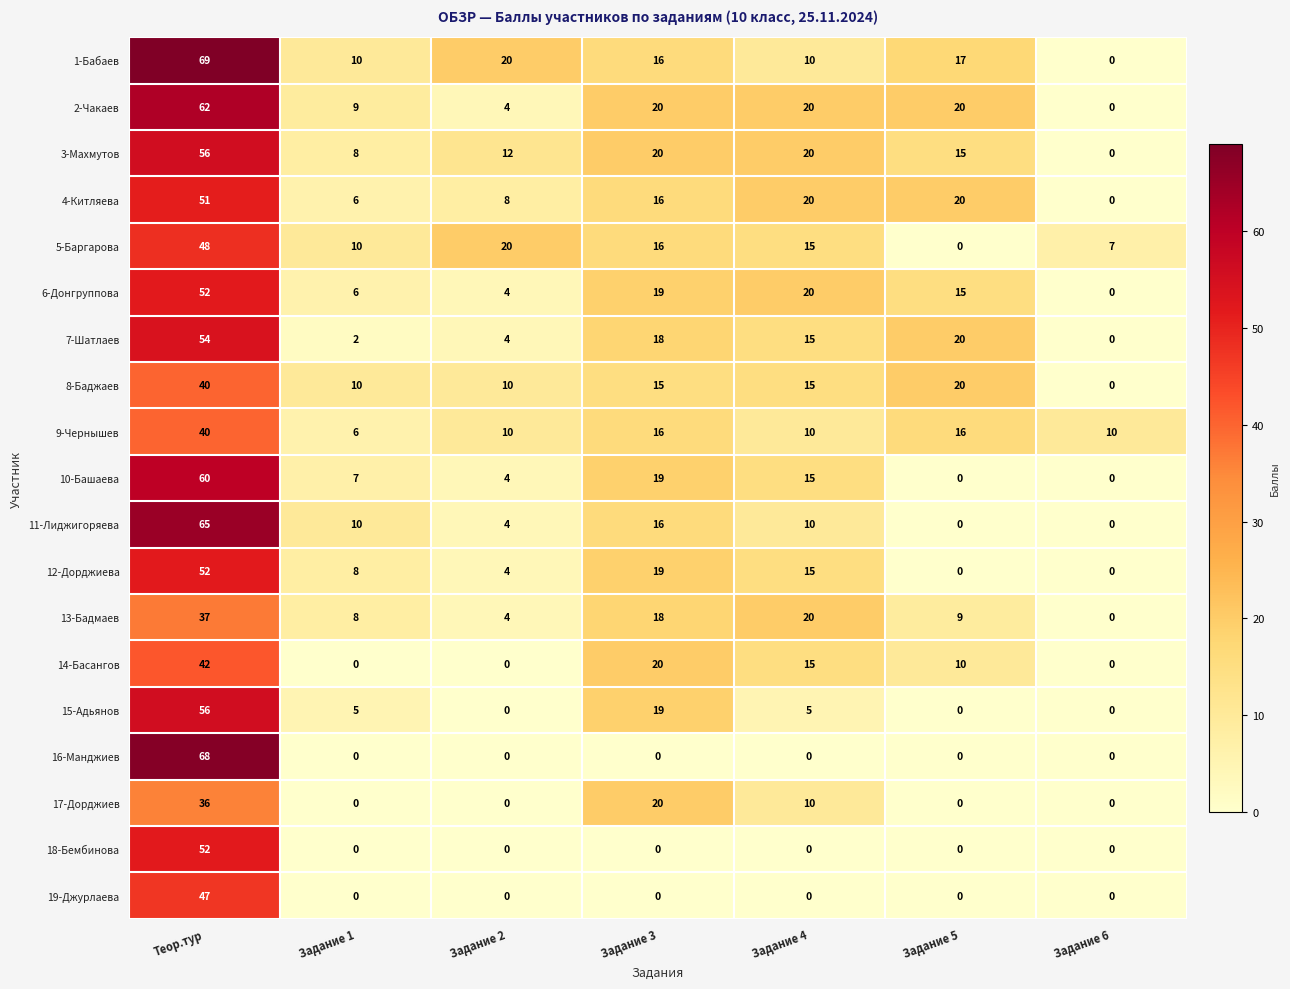

At which label is 11-Лиджигоряева closest to 32?

Задание 3